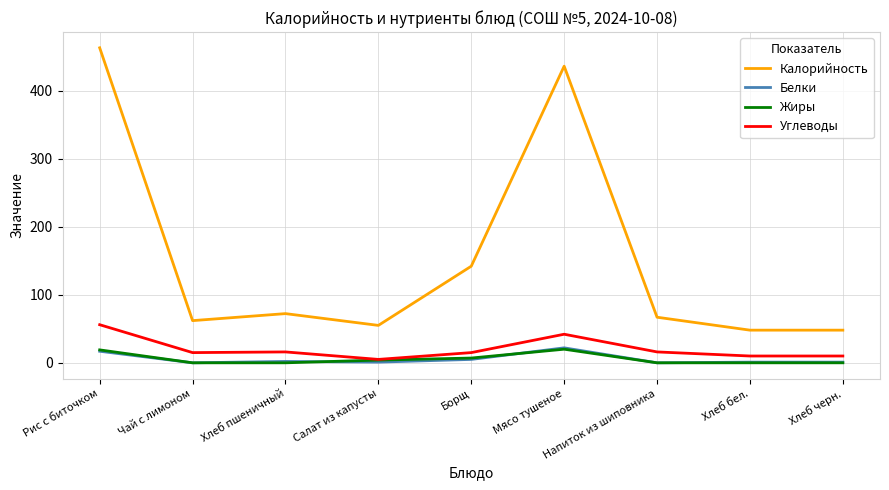

Count the number of categories in the chart.

9